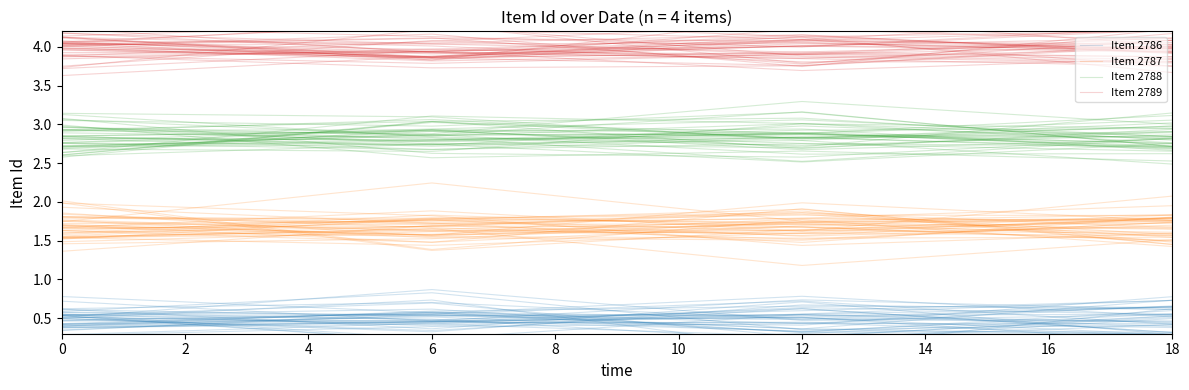

What is the value of the Item 2786 point at the 2nd from the left?

0.5